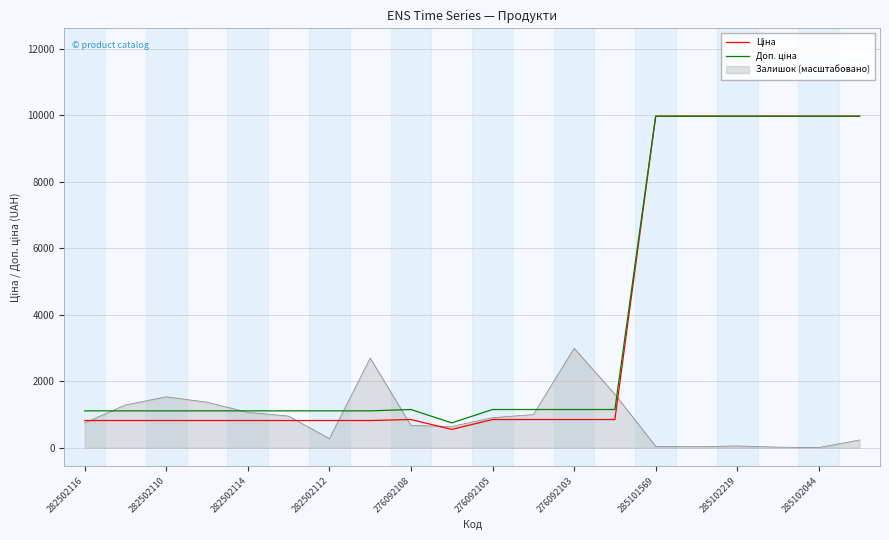

How many lines are shown in the chart?

3